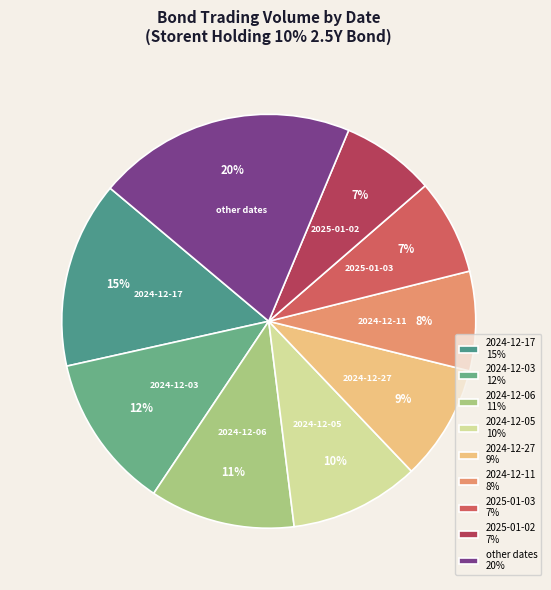

Is there any slice that represents more than half of the pie?

No